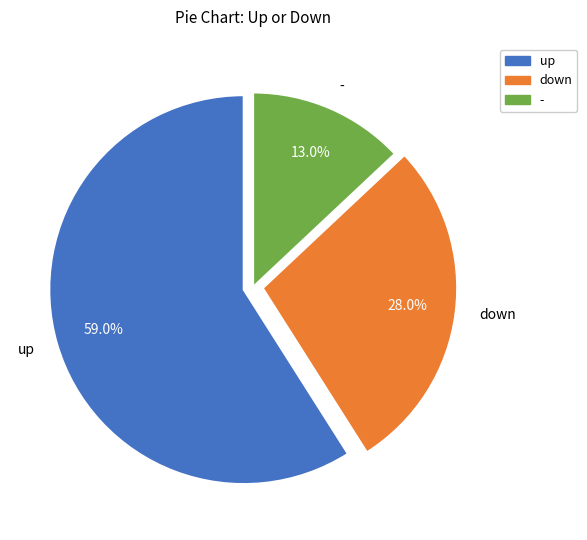

Rank the categories by value from lowest to highest.

-, down, up